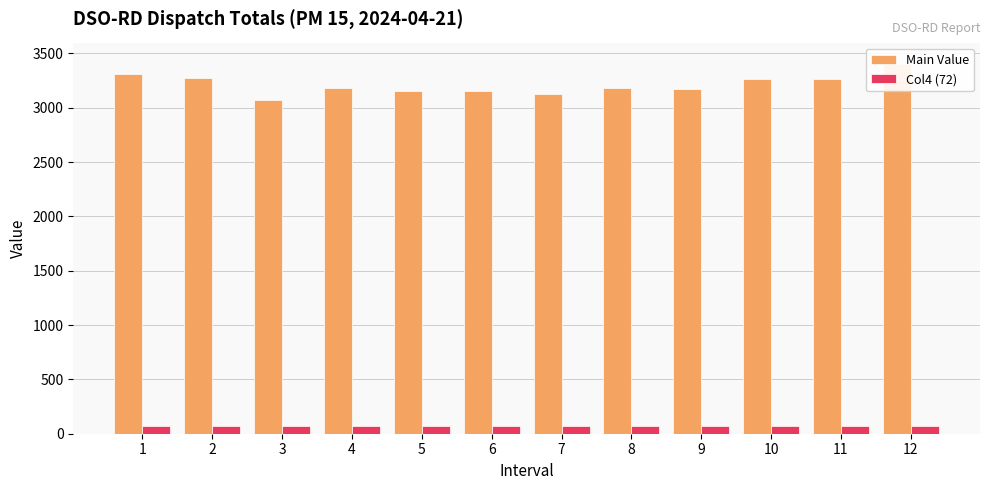

The Col4 (72) series shows 72 at 11. True or false?

True